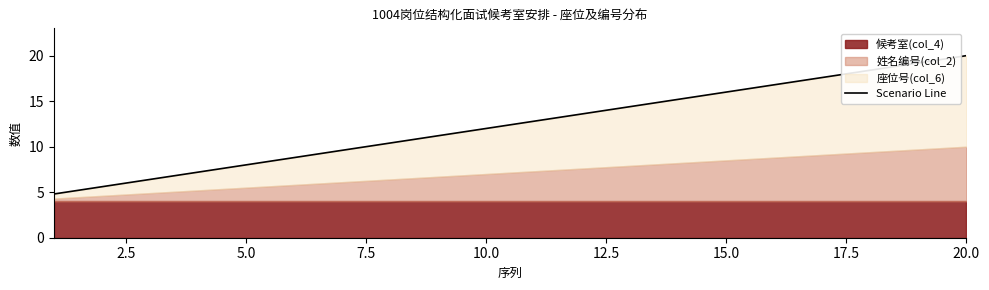

The chart shows a value of 28.6 at 18. True or false?

False